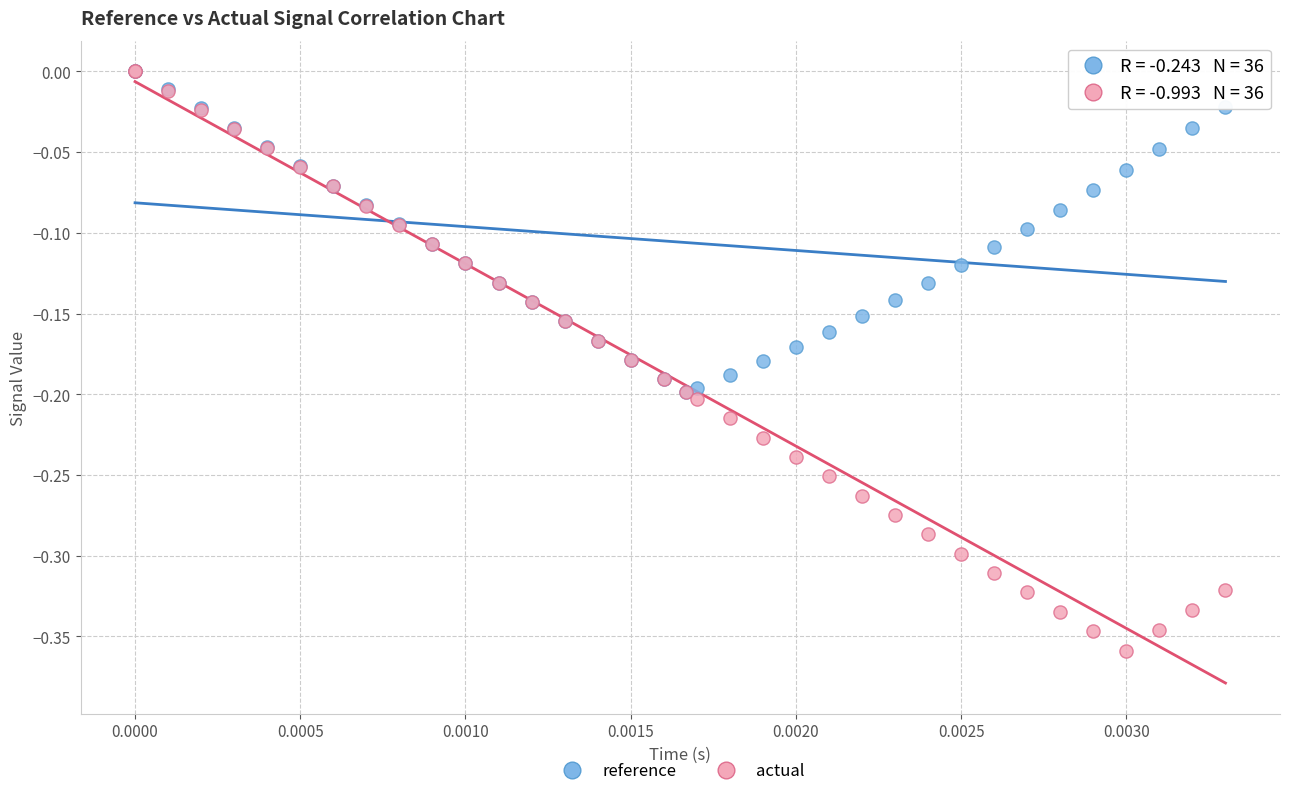

What are all the series names shown in the legend?

reference, actual